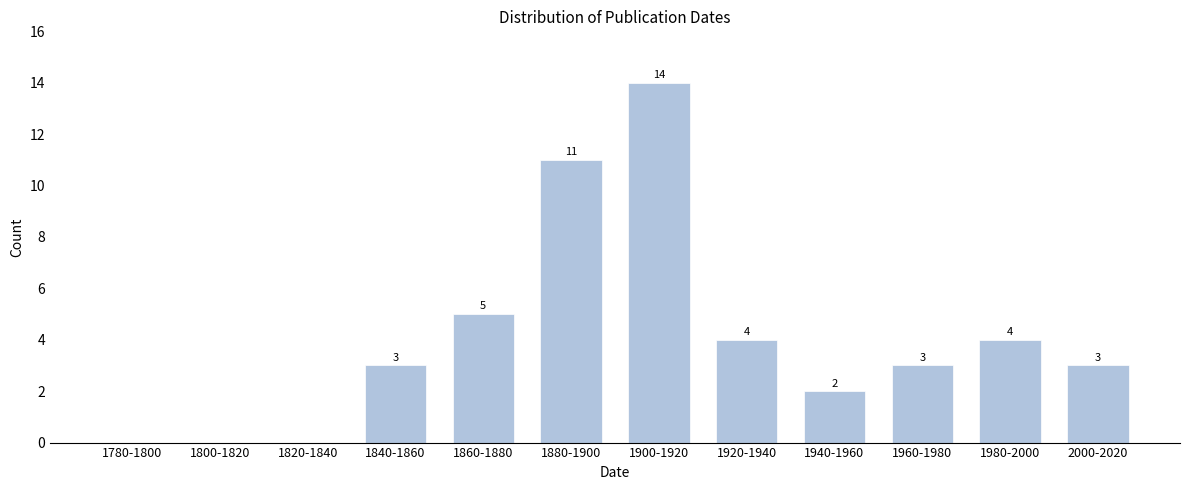

Reading left to right, list all the values displayed in this chart.

1780-1800=0	1800-1820=0	1820-1840=0	1840-1860=3	1860-1880=5	1880-1900=11	1900-1920=14	1920-1940=4	1940-1960=2	1960-1980=3	1980-2000=4	2000-2020=3